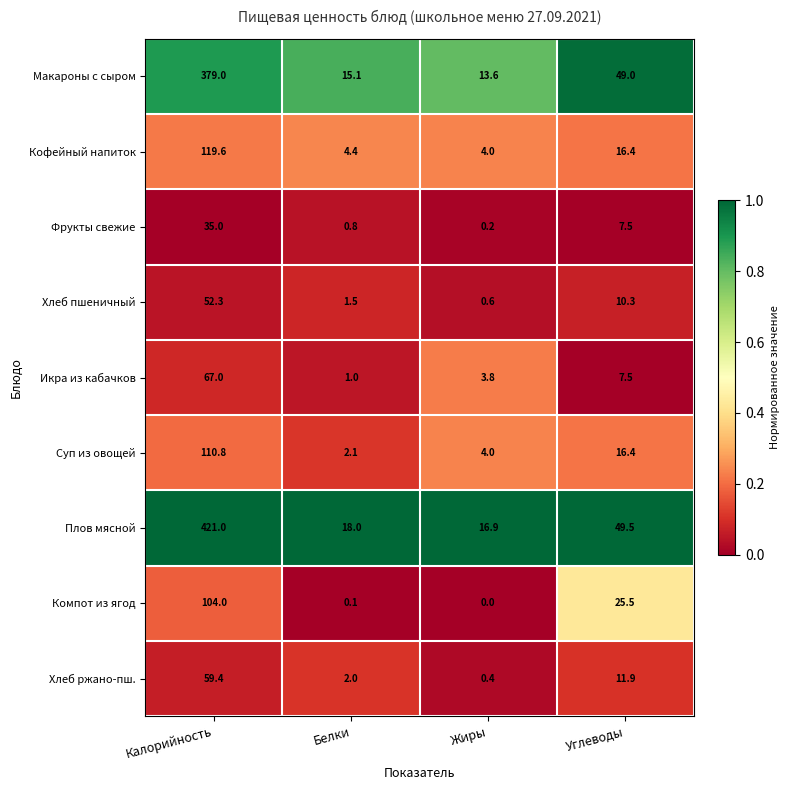

Which category has the highest value across all series?

Калорийность